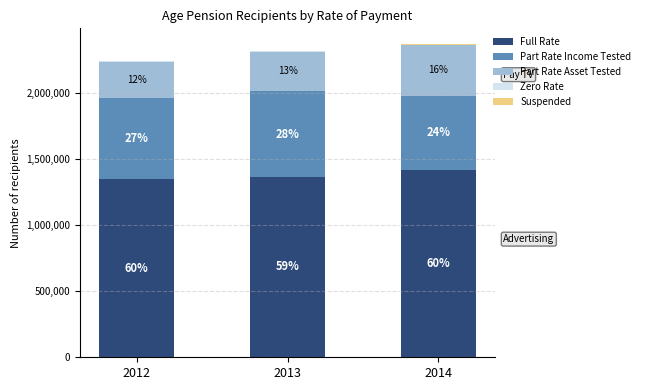

Does the chart contain stacked bars?

Yes